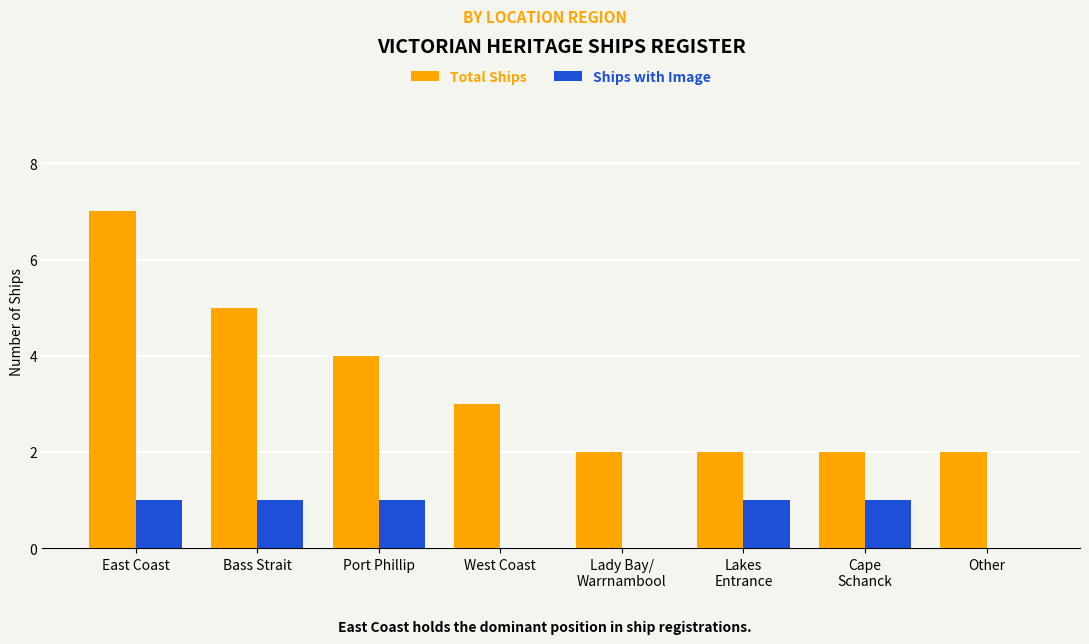

The Total Ships series shows 2 at Port Phillip. True or false?

False